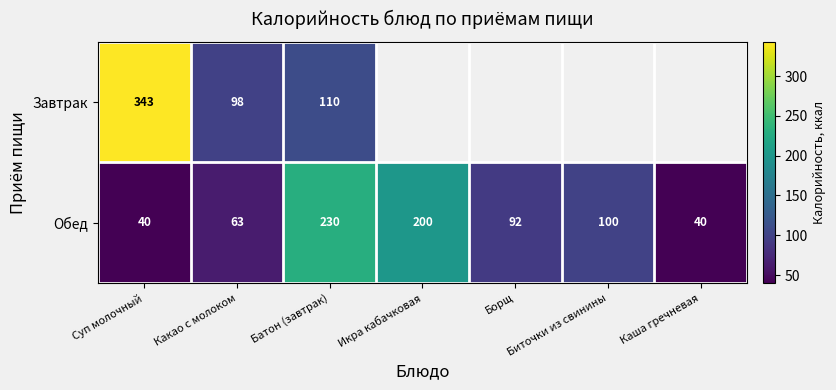

What is the sum of the Обед values at Каша гречневая and Батон (завтрак)?

270